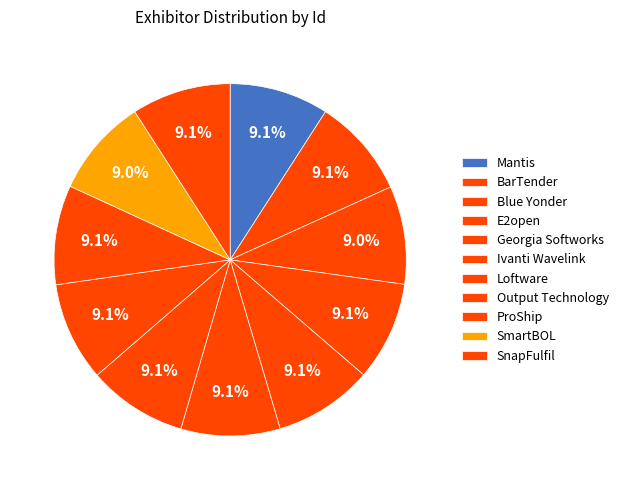

Count the number of slices in the pie.

11